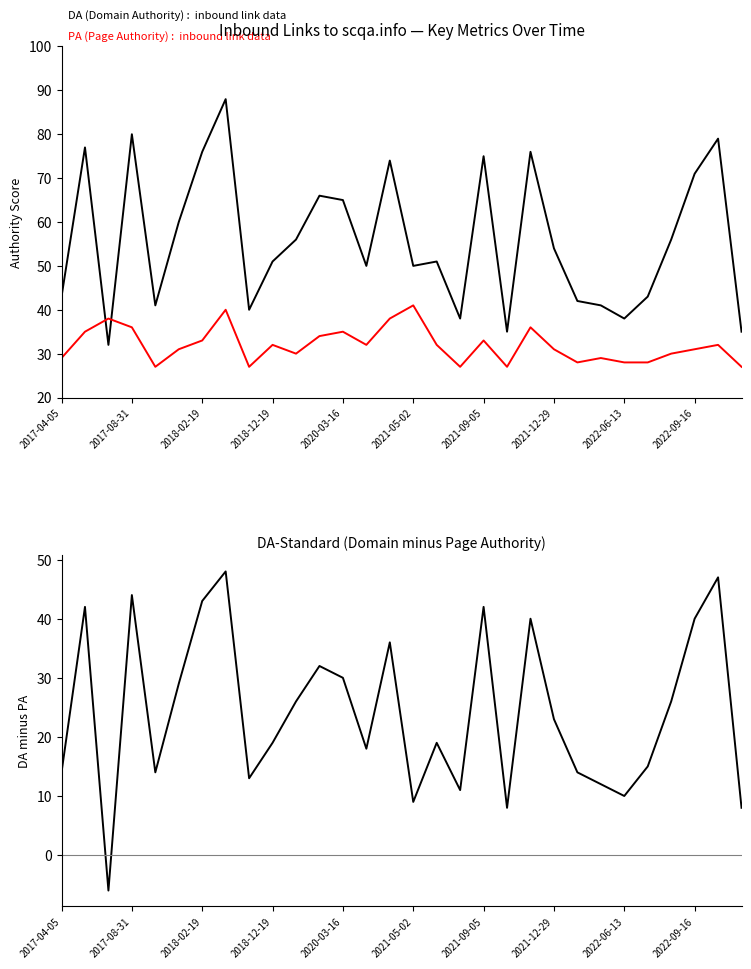

How many interior local peaks does the DA (Domain Authority) series have?

9